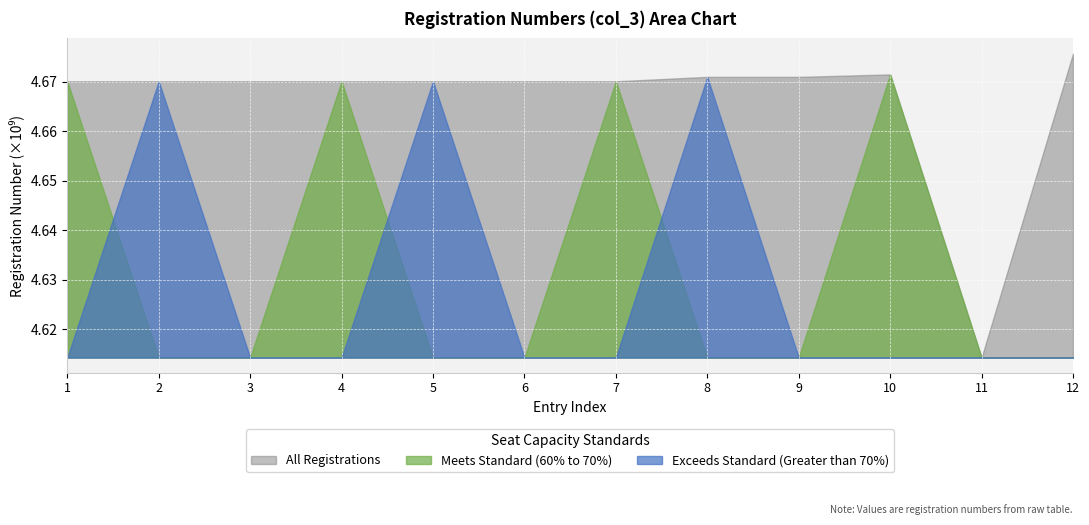

Reading left to right, extract all data points from this chart.

4670109869=1	4670111170=2	4670111592=3	4670112145=4	4670112335=5	4670112582=6	4670112855=7	4671000786=8	4671000794=9	4671500942=10	4614310417=11	4675700316=12